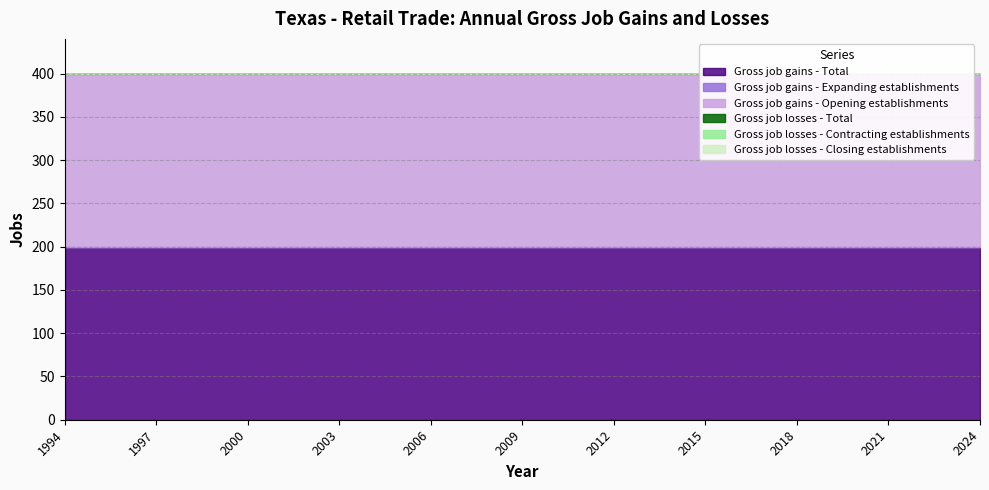

Read the Gross job gains - Total value at 2008.

200